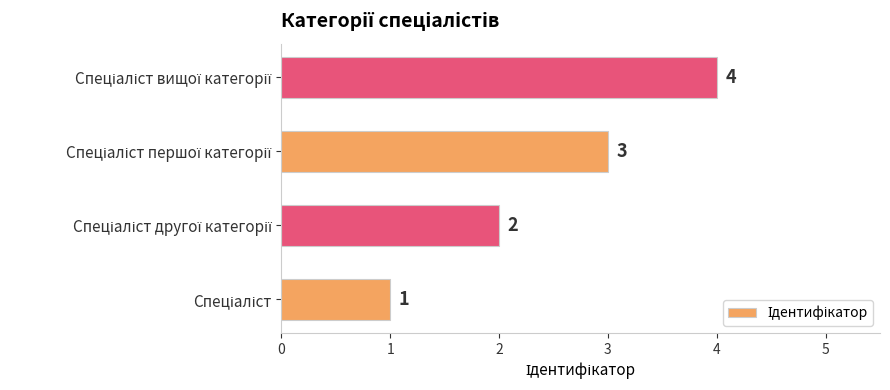

Does the chart contain any negative values?

No